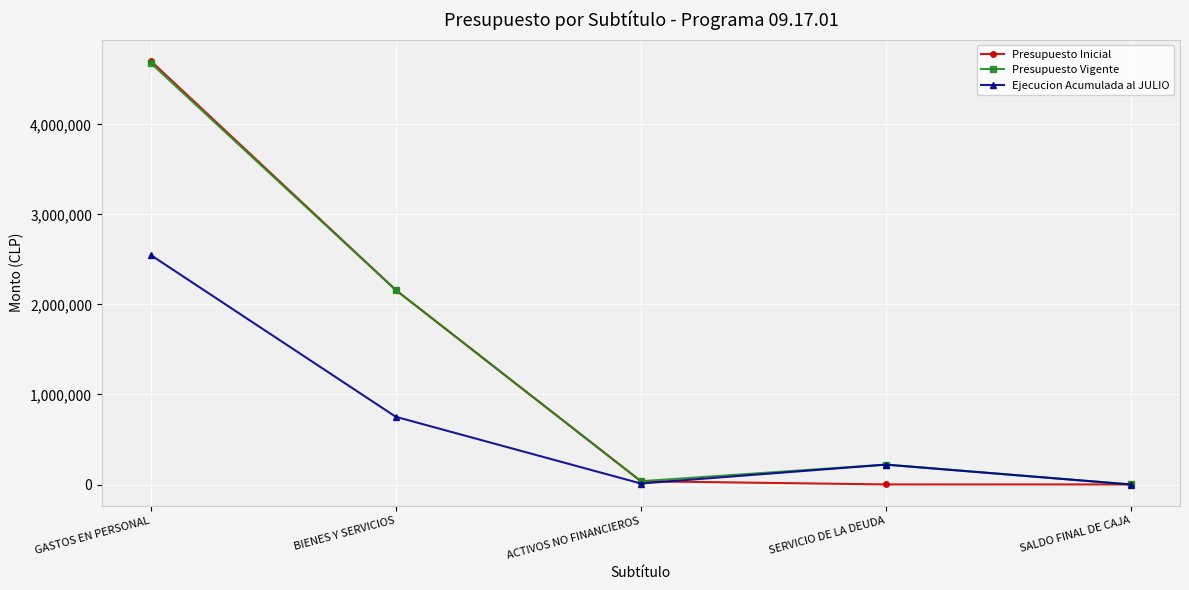

In Ejecucion Acumulada al JULIO, how many points are higher than both neighbors (excluding endpoints)?

1